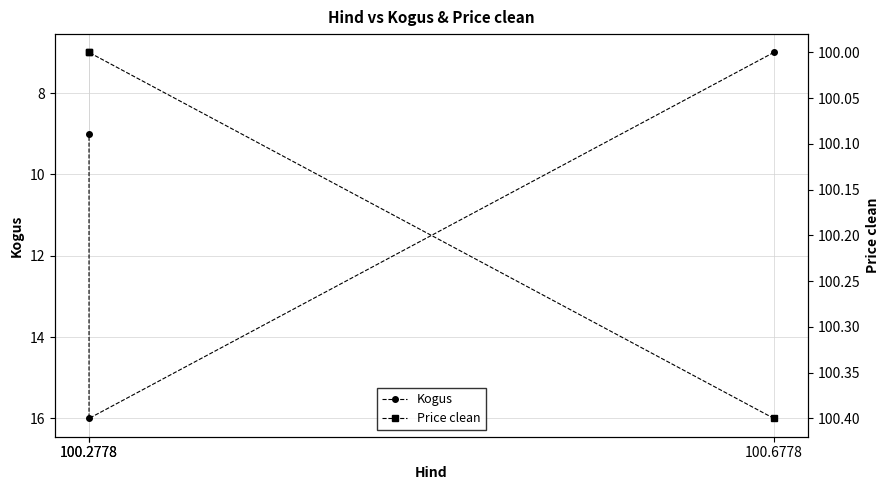

Reading left to right, list all the values displayed in this chart.

Kogus: 100.6778=7.0	100.2778=16.0	100.2778=9.0
Price clean: 100.6778=100.4	100.2778=100.0	100.2778=100.0